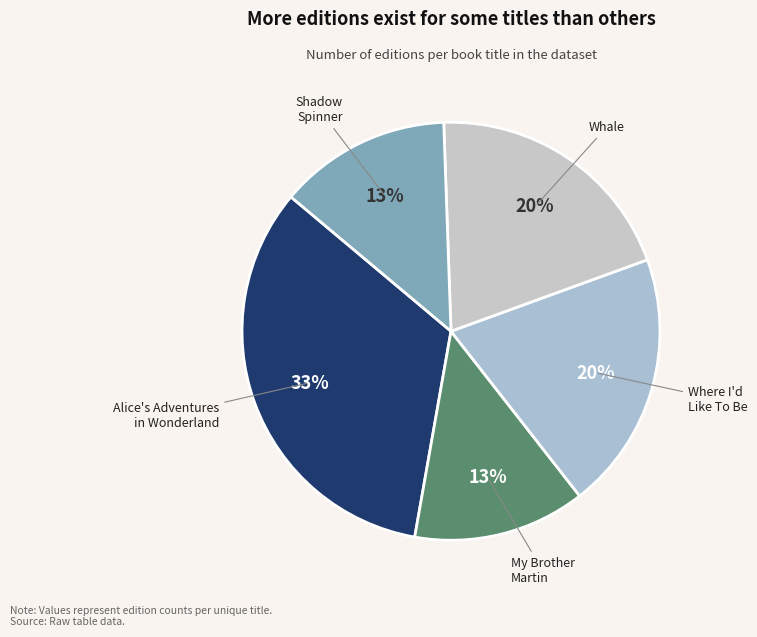

How many segments does this pie chart have?

5